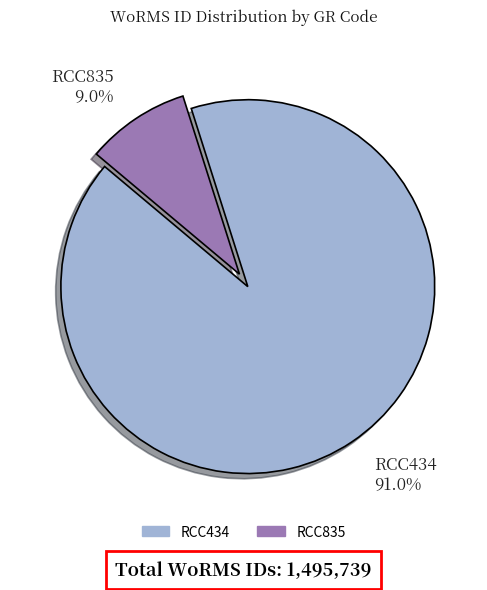

Rank the categories by value from highest to lowest.

RCC434, RCC835